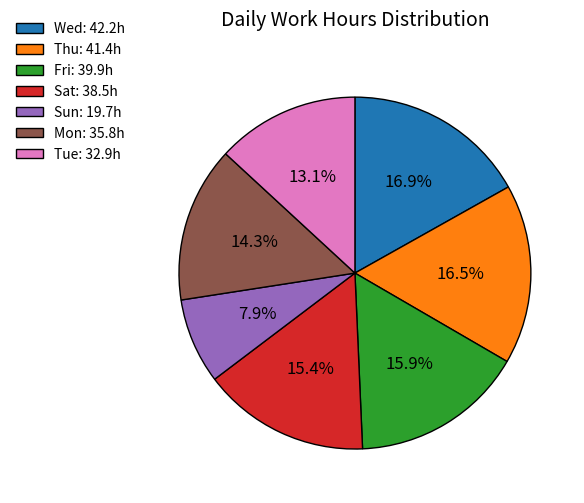

Is the sum of Tue: 32.9h and Fri: 39.9h greater than half?

No